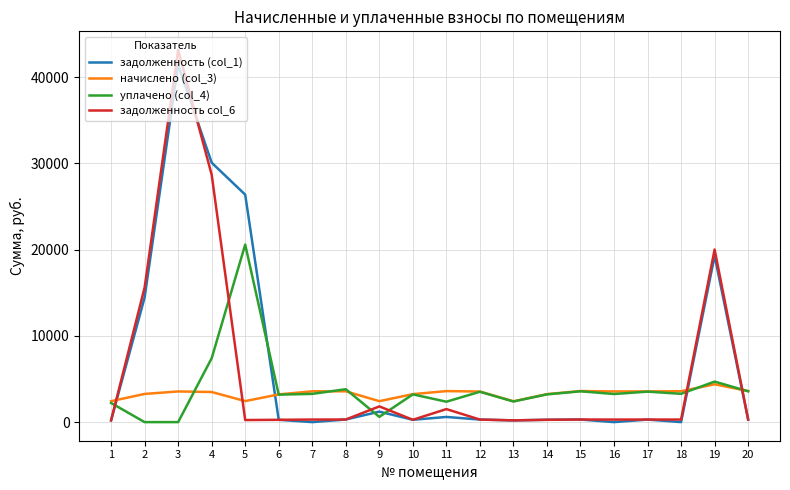

Which series has the widest spread of values?

задолженность col_6